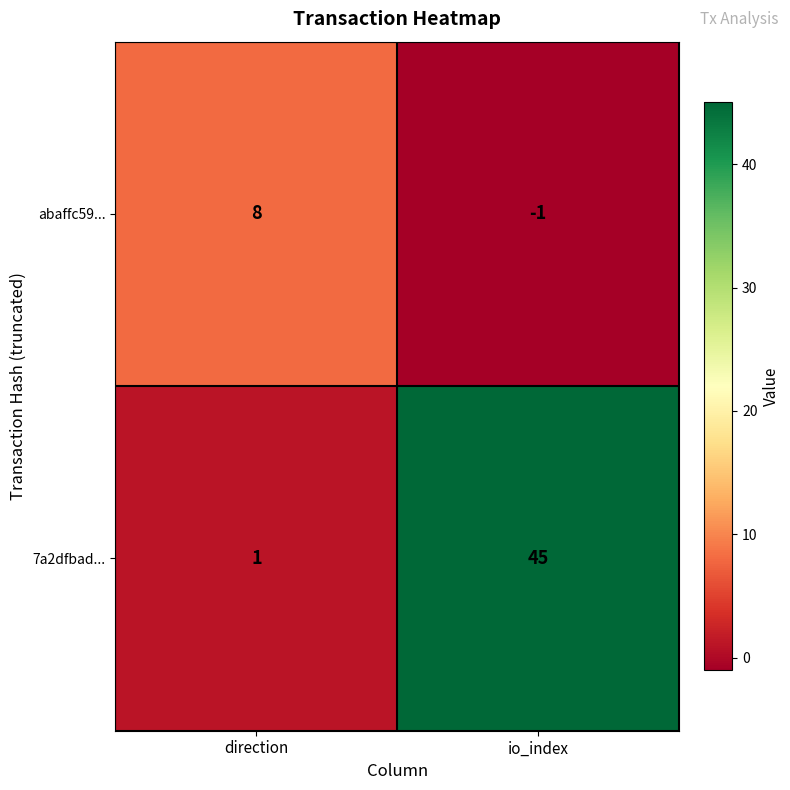

Which label corresponds to the smallest value in the chart?

io_index